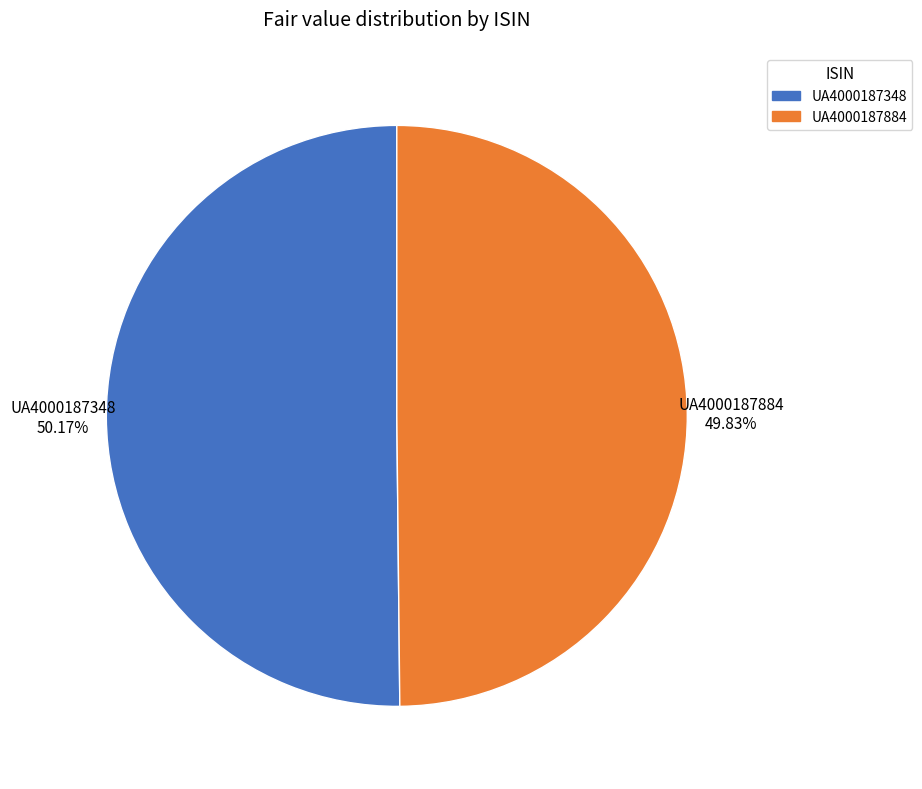

To the nearest percent, what is the average slice percentage?

50%